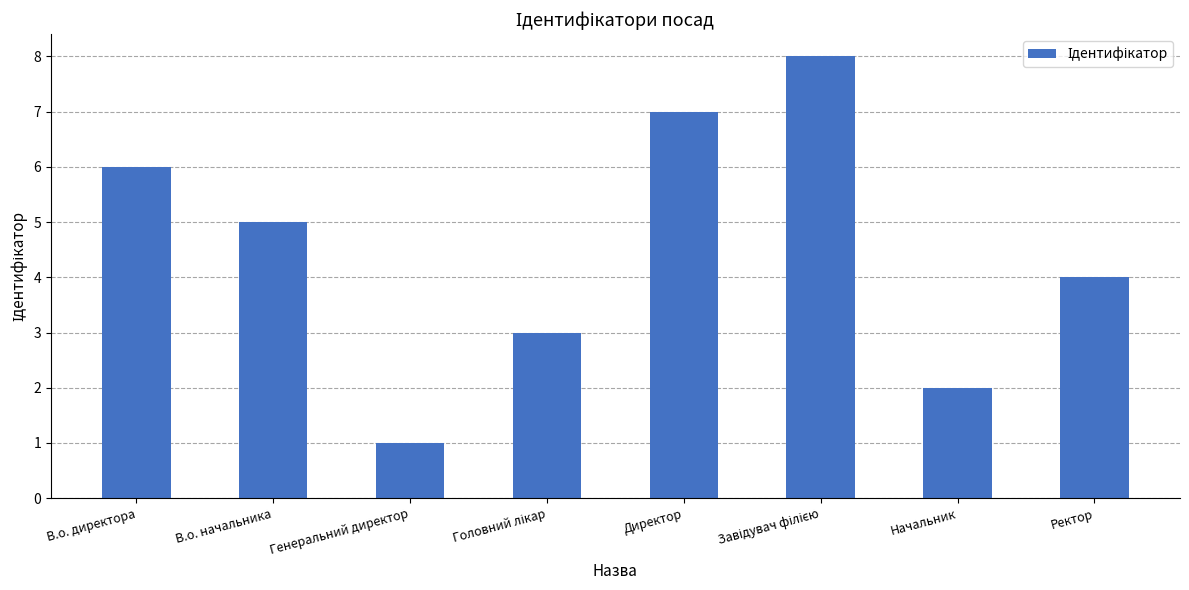

What is the value of the 4th bar from the left?

3